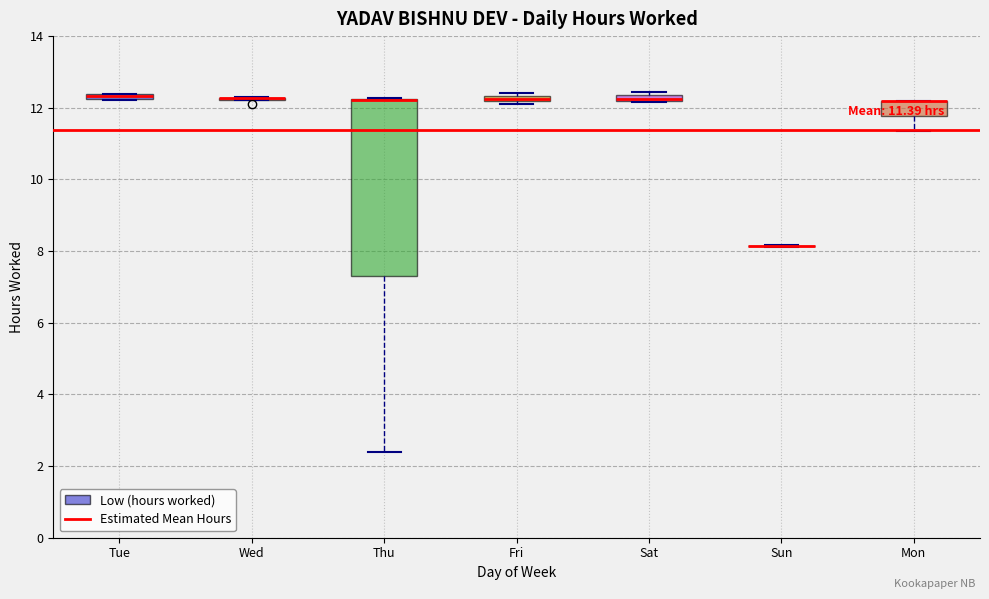

Which box is the tallest, from its lower edge to its upper edge?

Thu